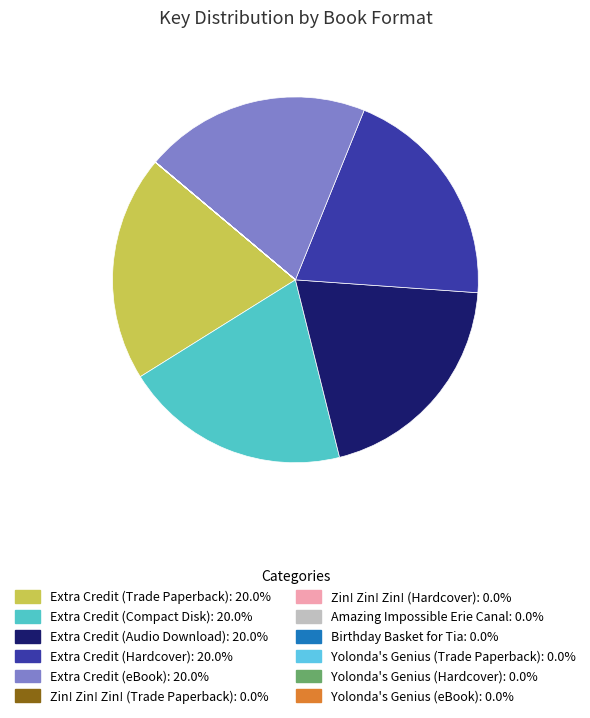

Between Extra Credit (Audio Download) and Yolonda's Genius (eBook), which is larger?

Extra Credit (Audio Download)